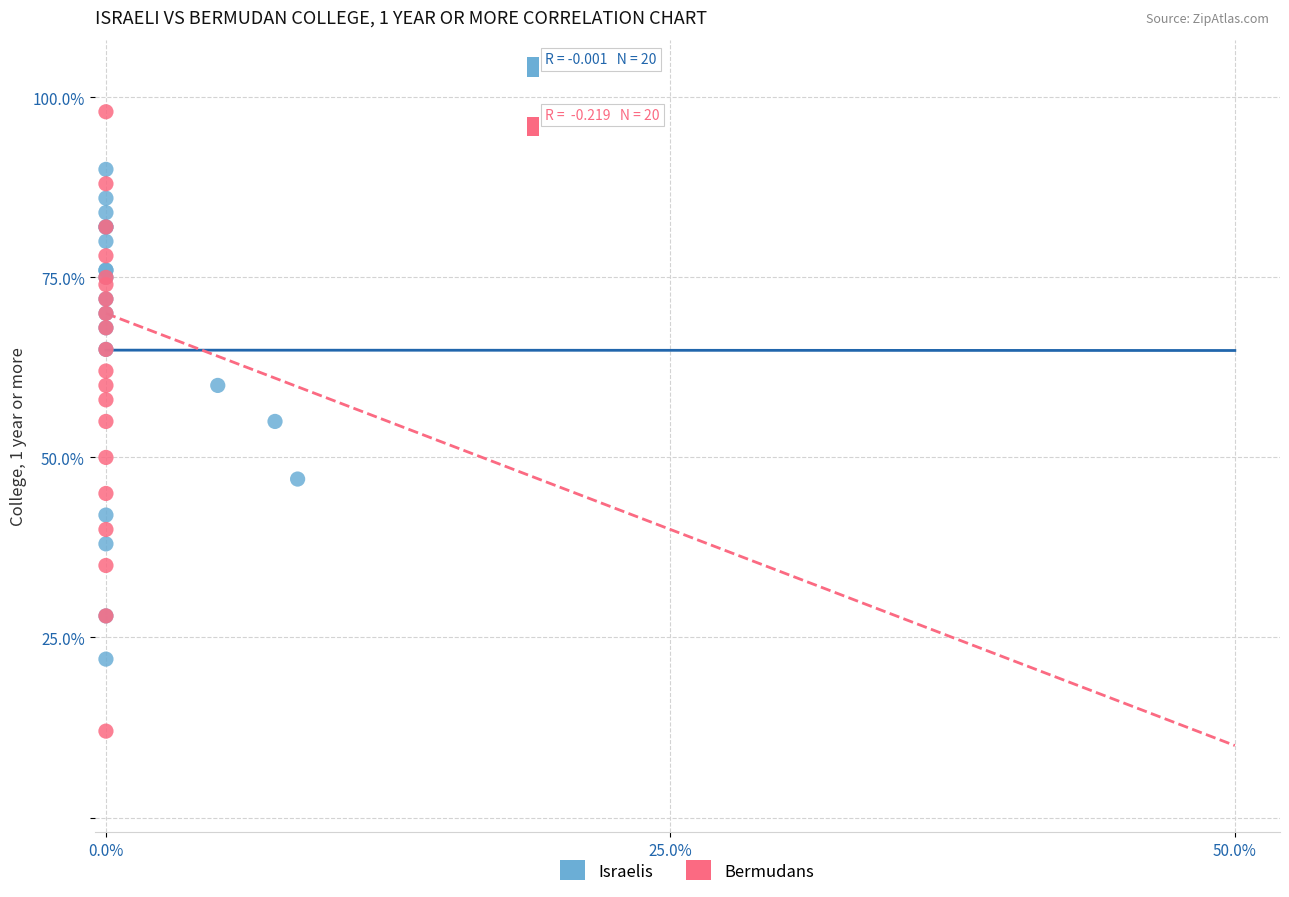

Which series reaches the minimum Y coordinate?

Bermudans